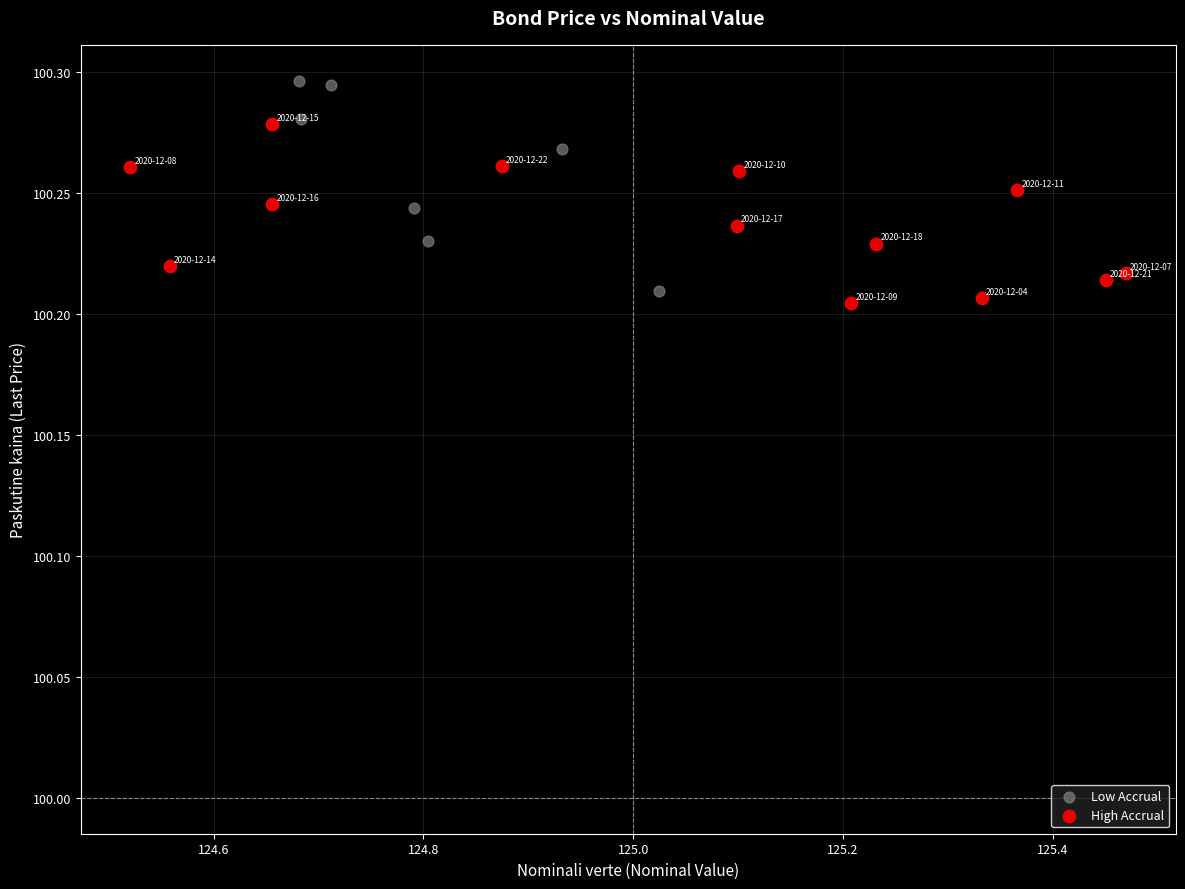

Which series contains the highest Y value?

Low Accrual